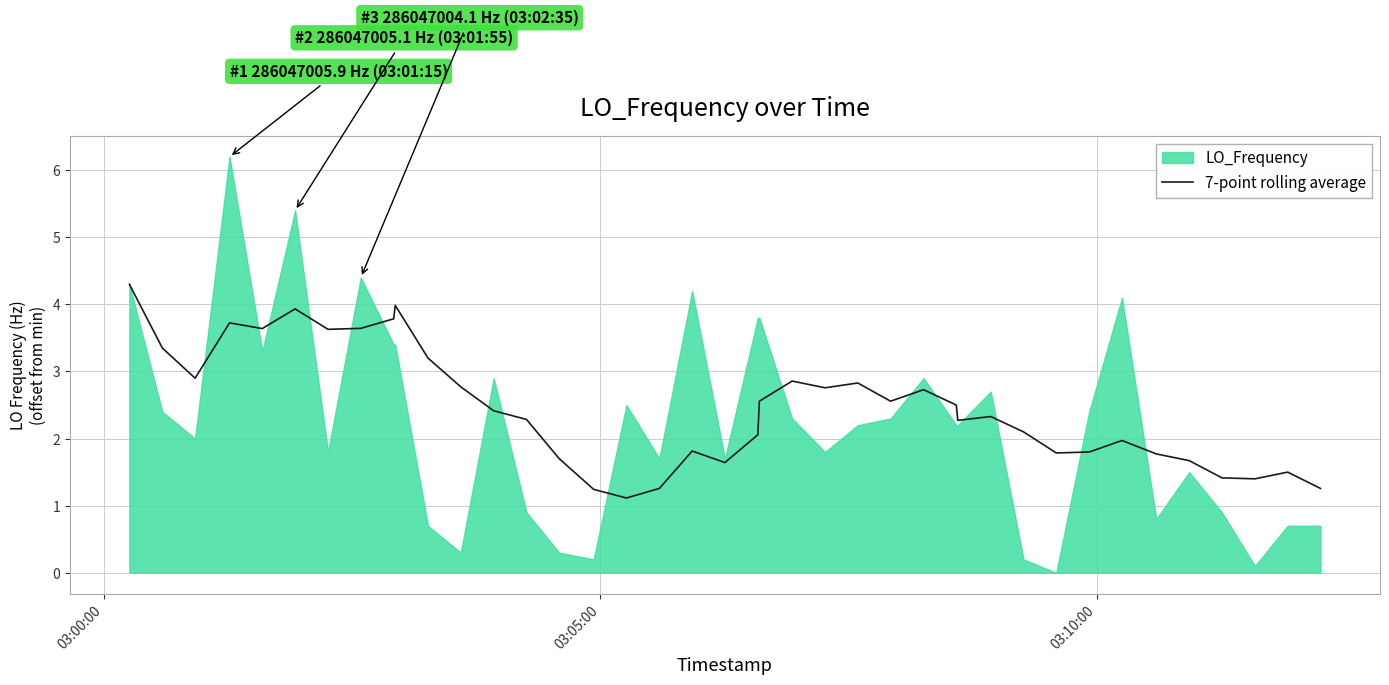

What is the lowest value of the 7-point rolling average series?

1.1